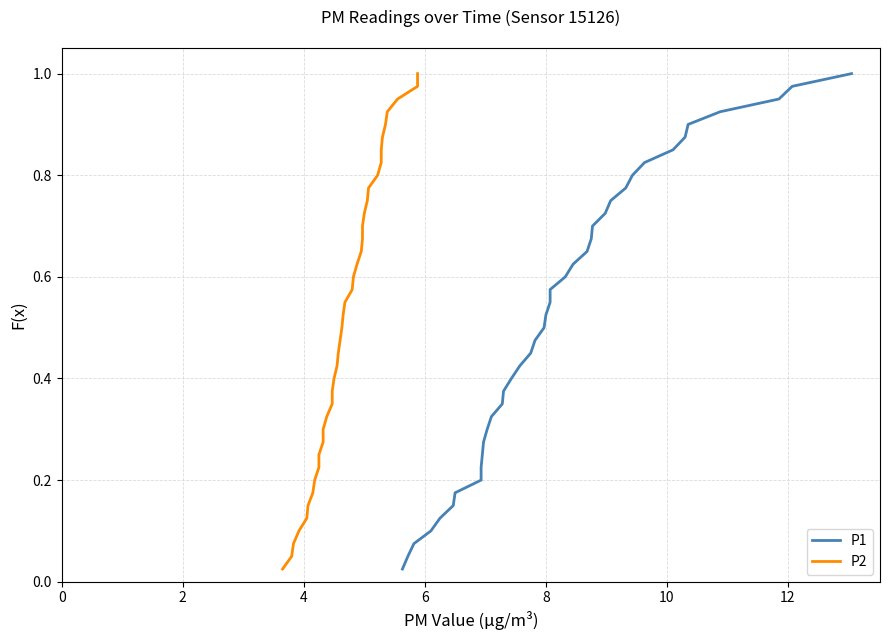

How many lines are shown in the chart?

2